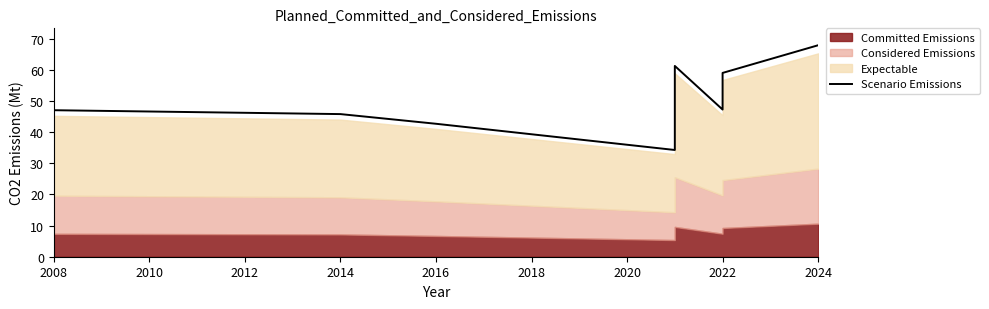

True or false: the data shows 26.8 at 2008.

False